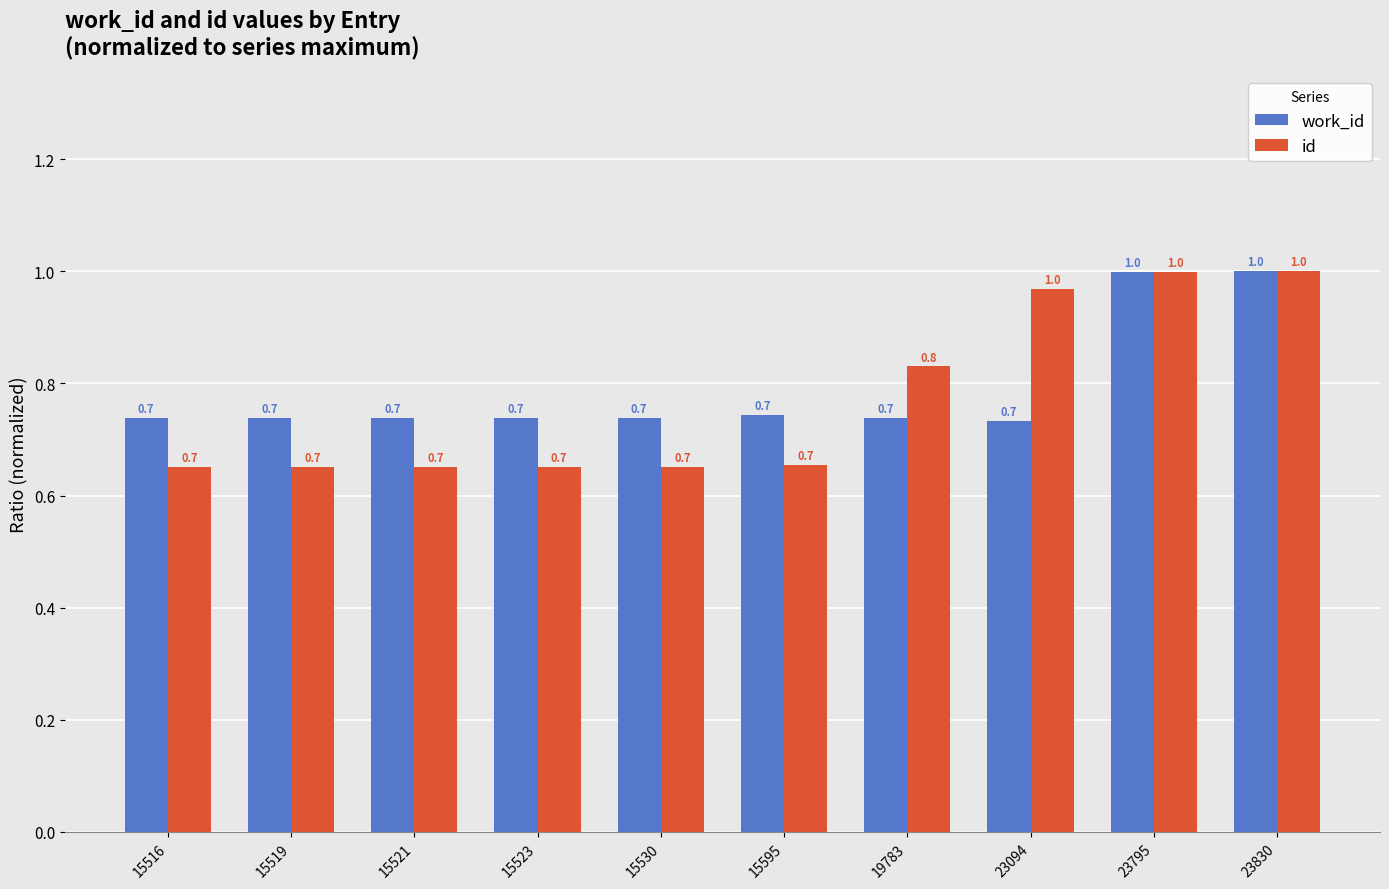

The value of id at 23795 is 0.5. True or false?

False